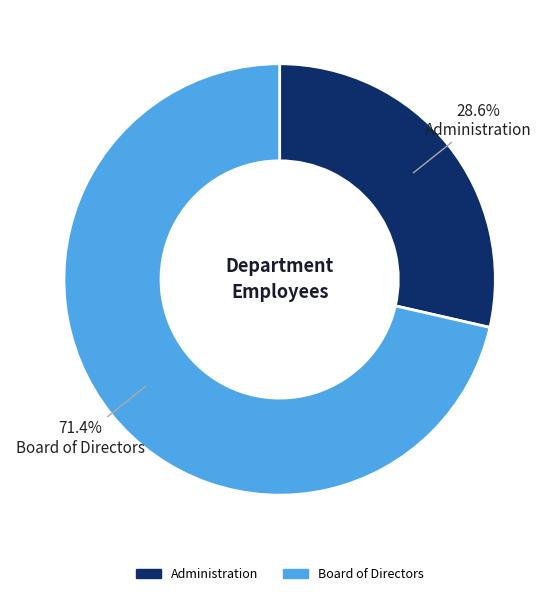

To the nearest percent, what portion does Administration represent?

29%